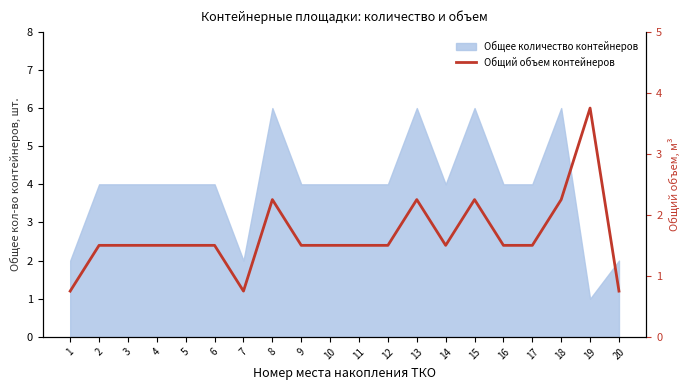

Reading right to left, list all the values displayed in this chart.

20=0.8	19=3.8	18=2.2	17=1.5	16=1.5	15=2.2	14=1.5	13=2.2	12=1.5	11=1.5	10=1.5	9=1.5	8=2.2	7=0.8	6=1.5	5=1.5	4=1.5	3=1.5	2=1.5	1=0.8